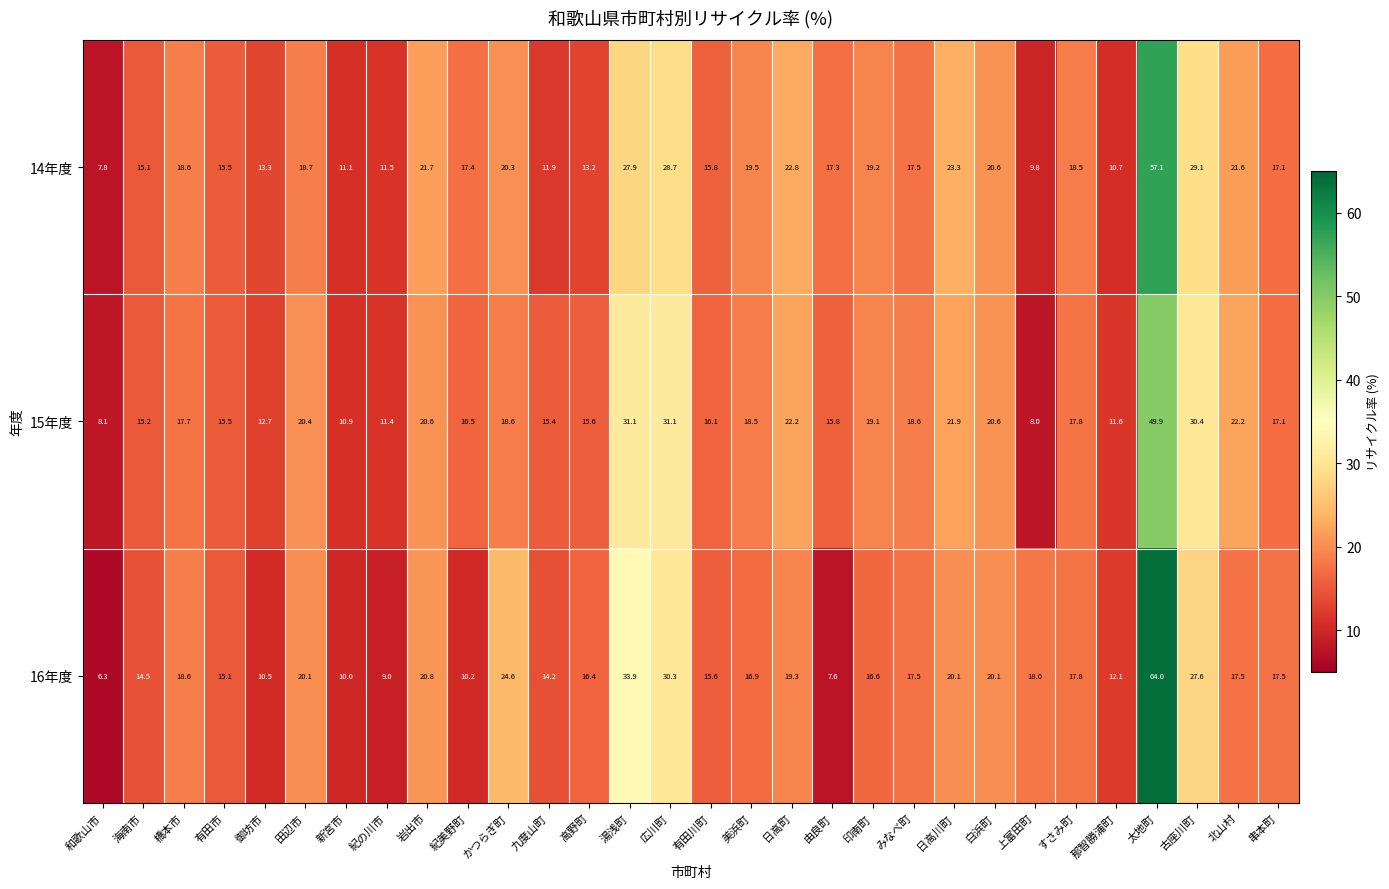

Which series changed the most between すさみ町 and 串本町?

14年度